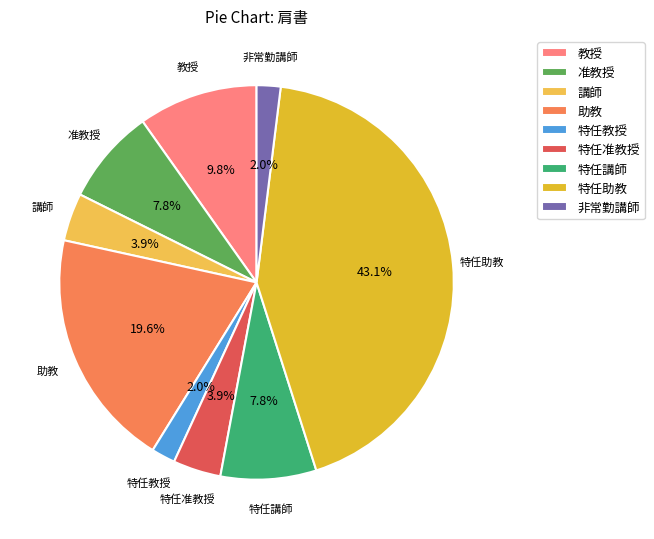

Between 教授 and 助教, which is larger?

助教